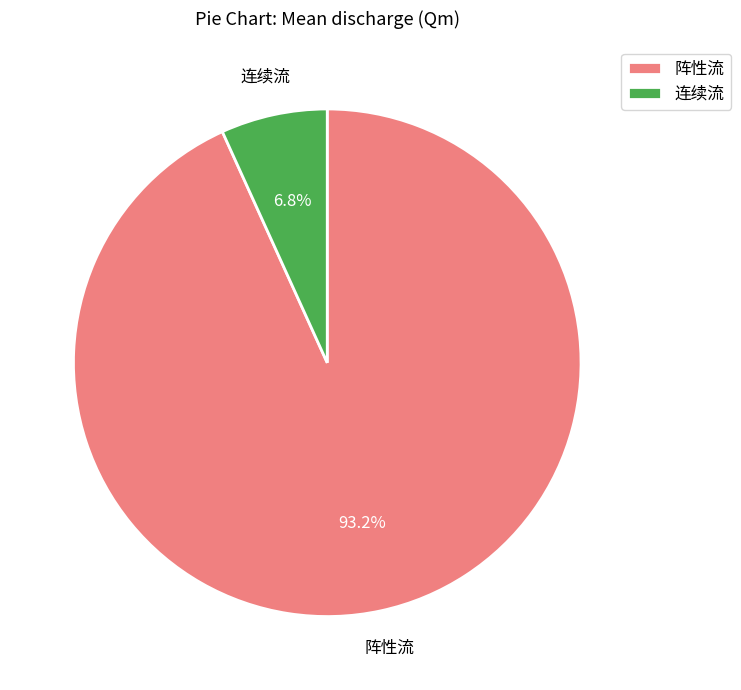

What is the ratio of the value at 阵性流 to the value at 连续流?

13.7